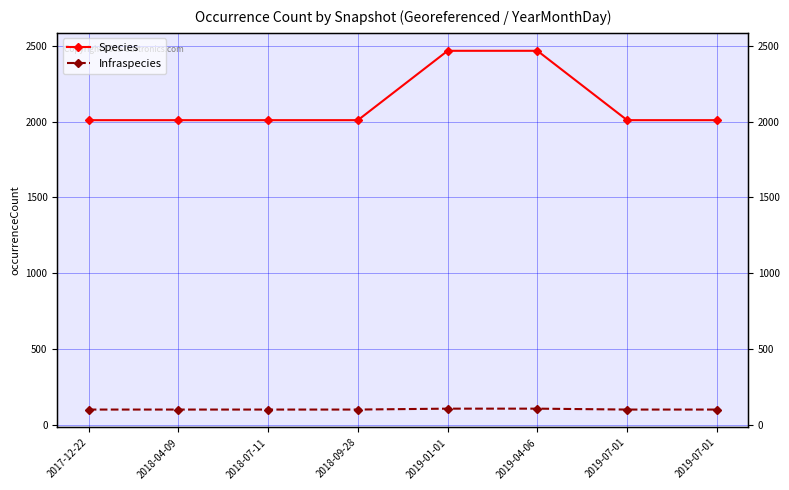

True or false: Infraspecies and Species cross at least once.

False